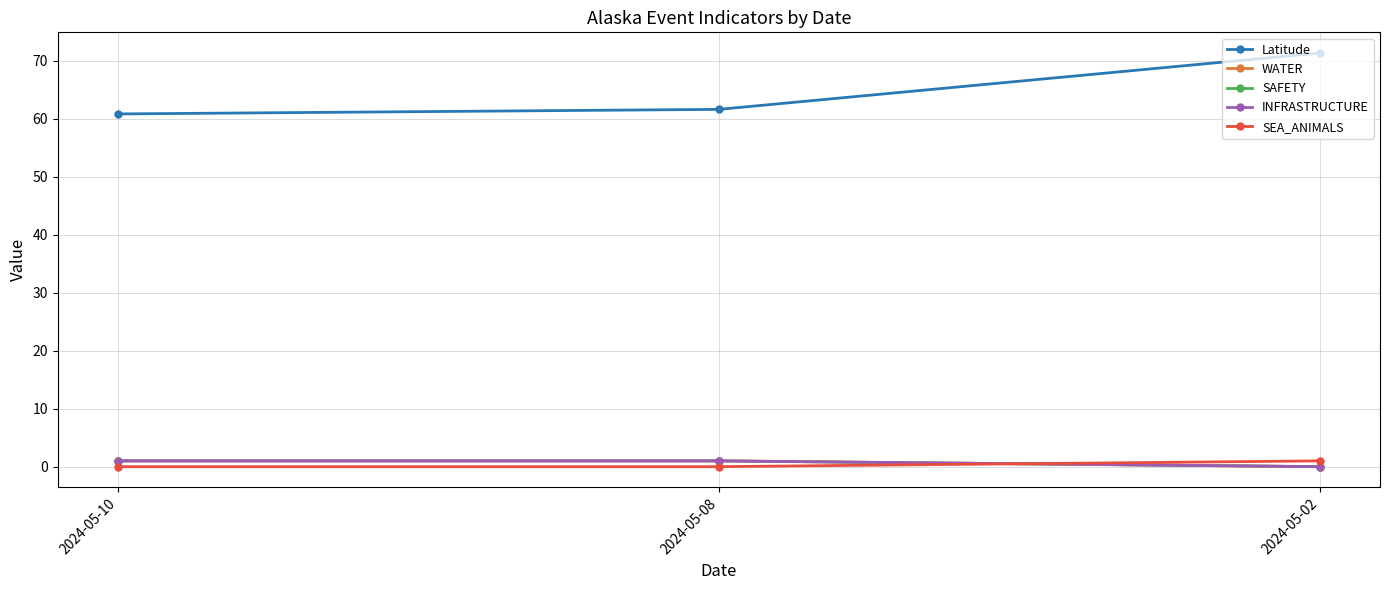

Reading left to right, what are all the values shown in this chart?

Latitude: 60.8	61.6	71.3
WATER: 1.0	1.0	0.0
SAFETY: 1.0	1.0	0.0
INFRASTRUCTURE: 1.0	1.0	0.0
SEA_ANIMALS: 0.0	0.0	1.0